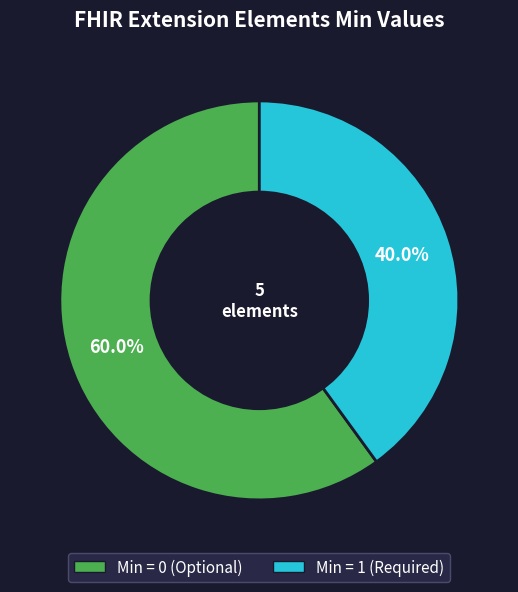

Is there any slice that represents more than half of the pie?

Yes